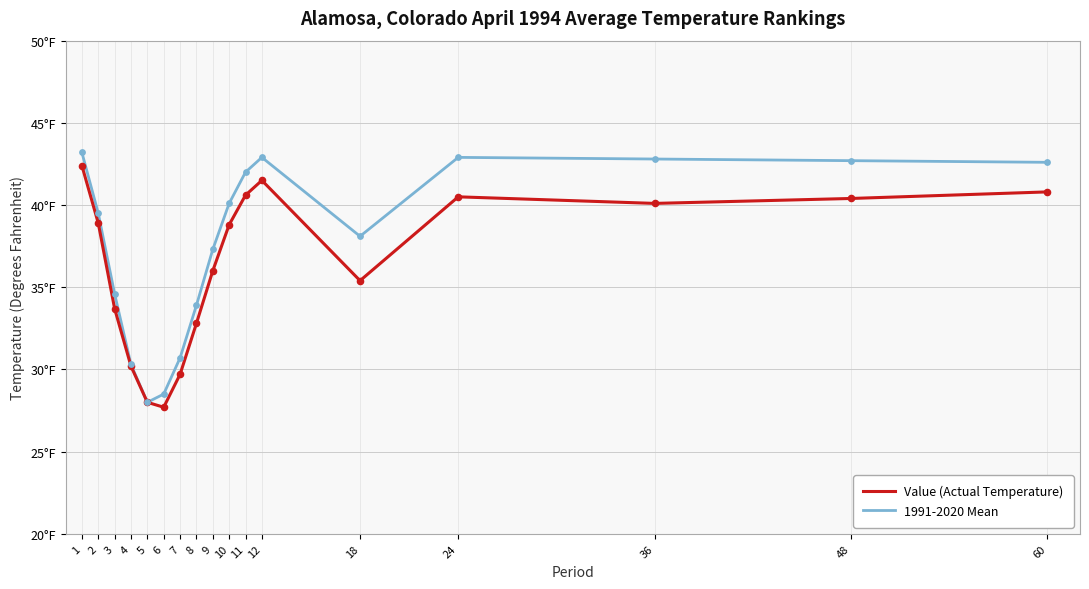

Which series has the largest total across all categories?

1991-2020 Mean